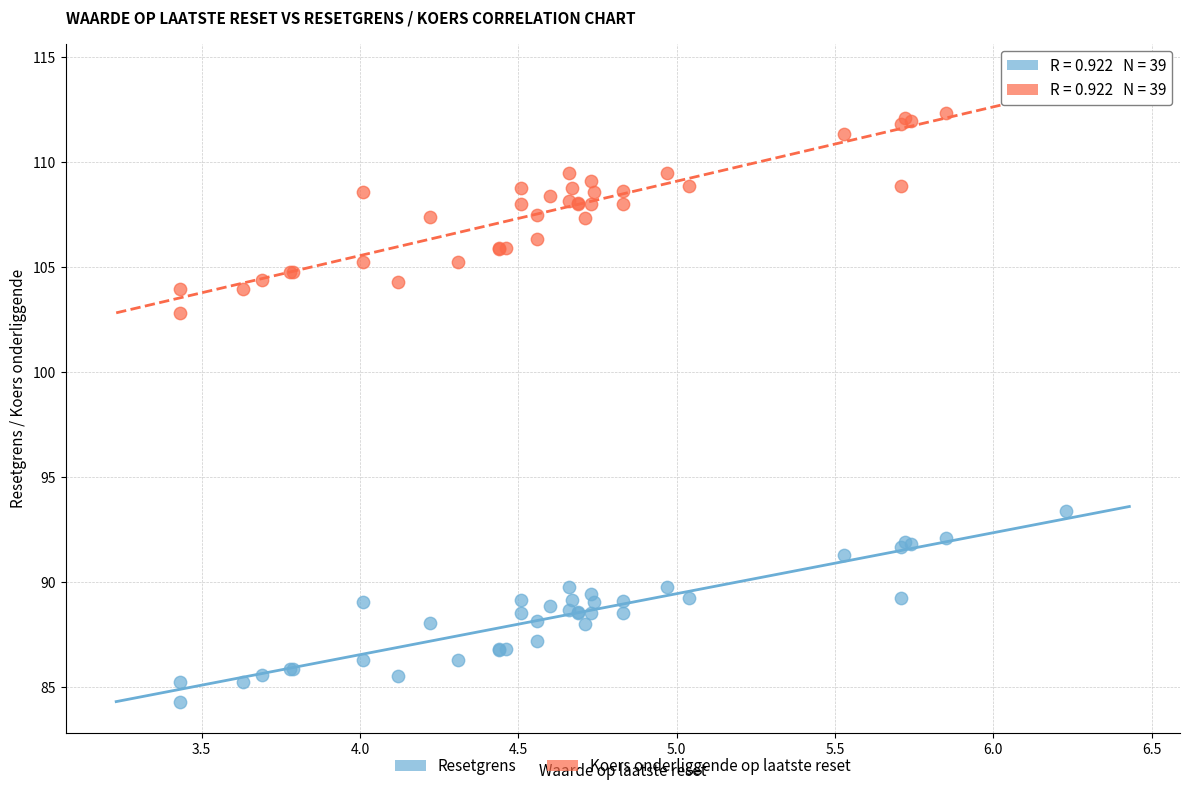

Across all series, what Y value is closest to 99?

102.8